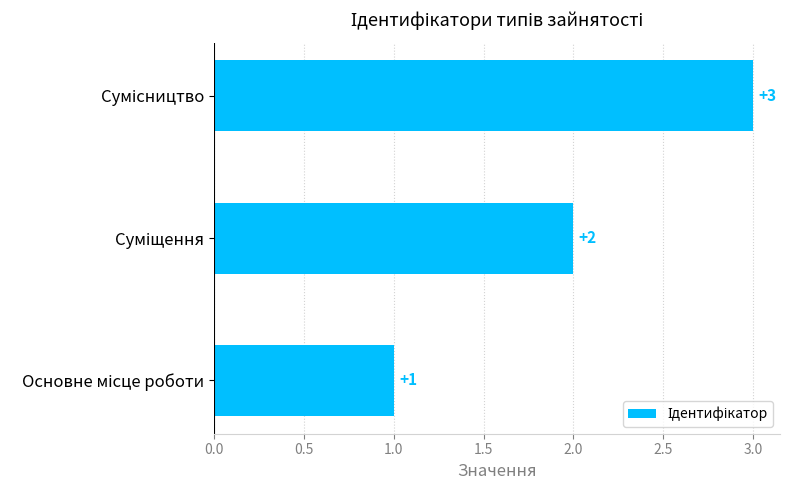

Does the chart contain stacked bars?

No